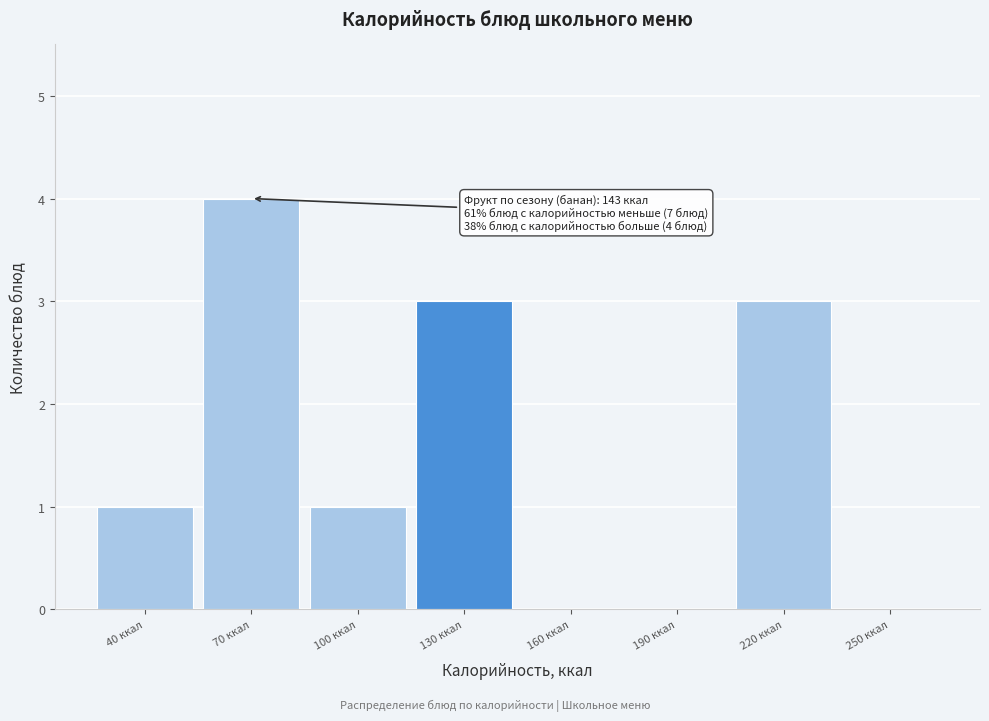

Reading left to right, what are all the values shown in this chart?

40 ккал=1	70 ккал=4	100 ккал=1	130 ккал=3	160 ккал=0	190 ккал=0	220 ккал=3	250 ккал=0